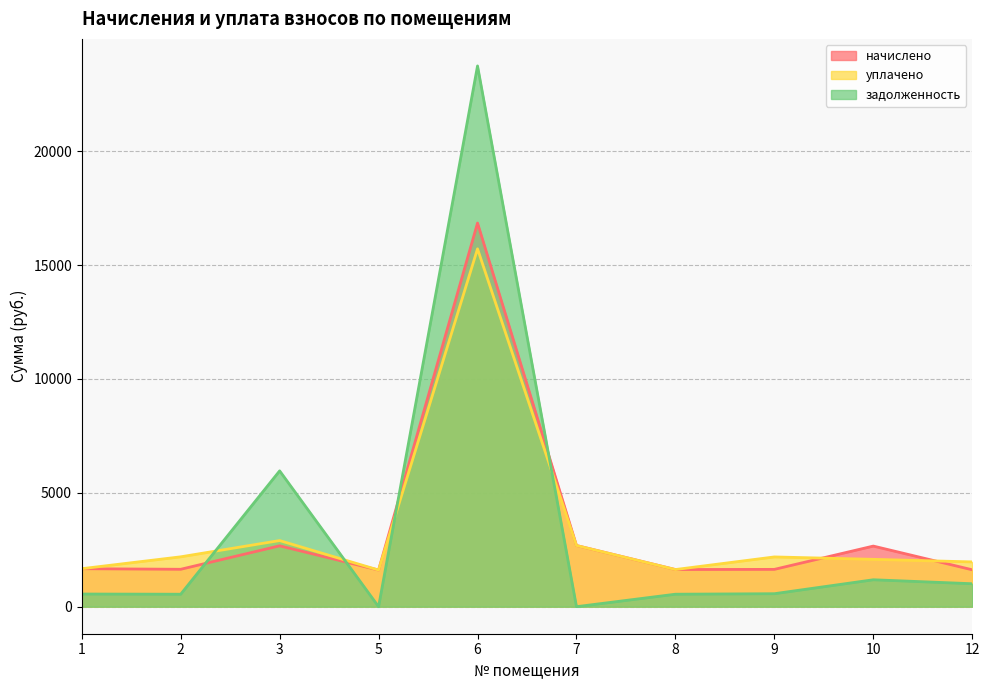

True or false: уплачено has a value of 7419.7 at 6.

False